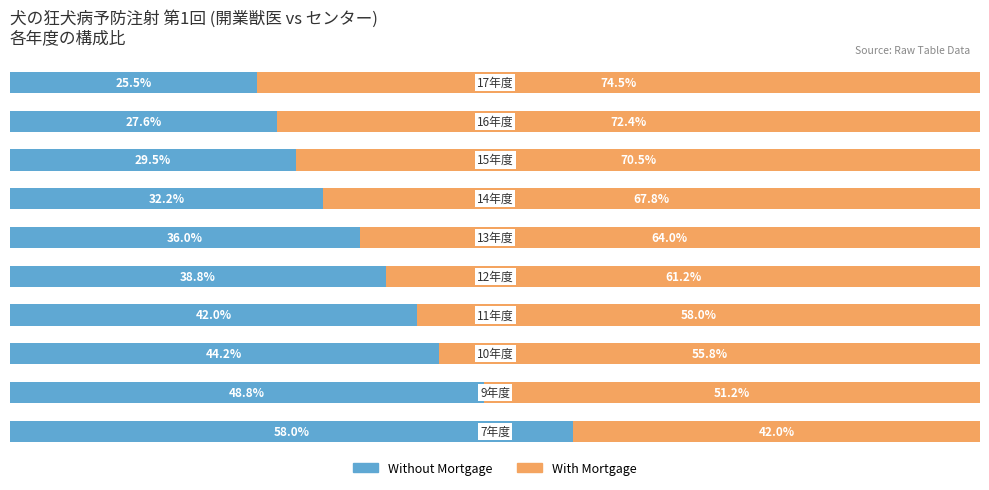

Reading left to right, transcribe all the data shown in this chart.

Without Mortgage: 58.0	48.8	44.2	42.0	38.8	36.0	32.2	29.5	27.6	25.5
With Mortgage: 42.0	51.2	55.8	58.0	61.2	64.0	67.8	70.5	72.4	74.5